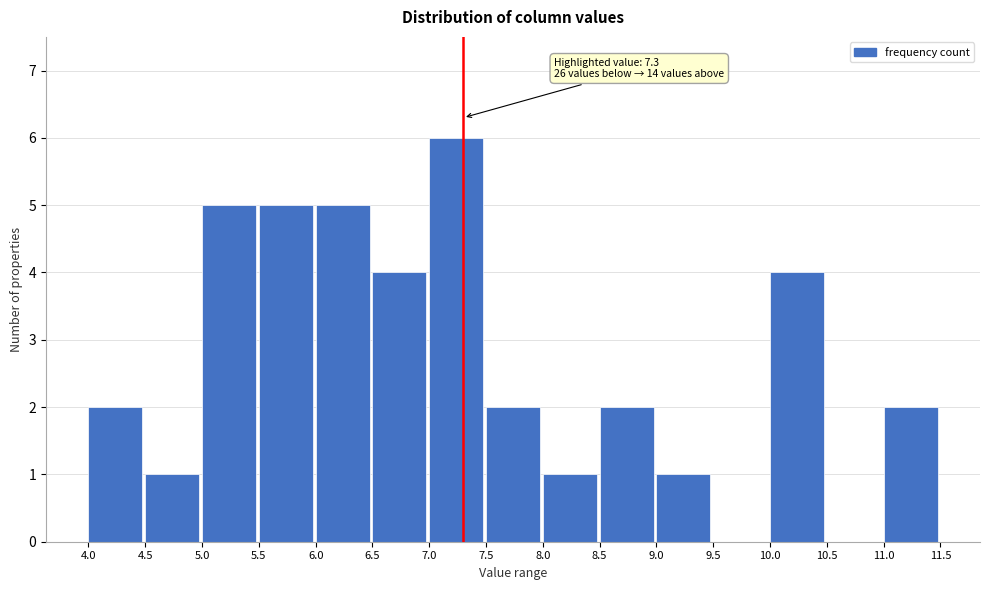

Which range on the x-axis has the tallest bar?

7.0 to 7.5